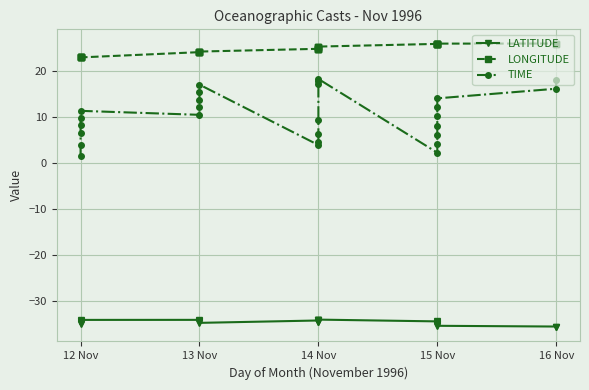

What is the lowest value of the LATITUDE series?

-35.7